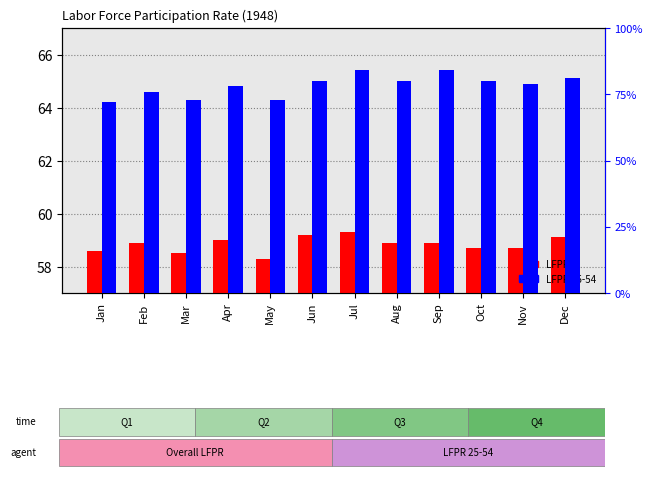

What are all the series names shown in the legend?

LFPR, LFPR 25-54